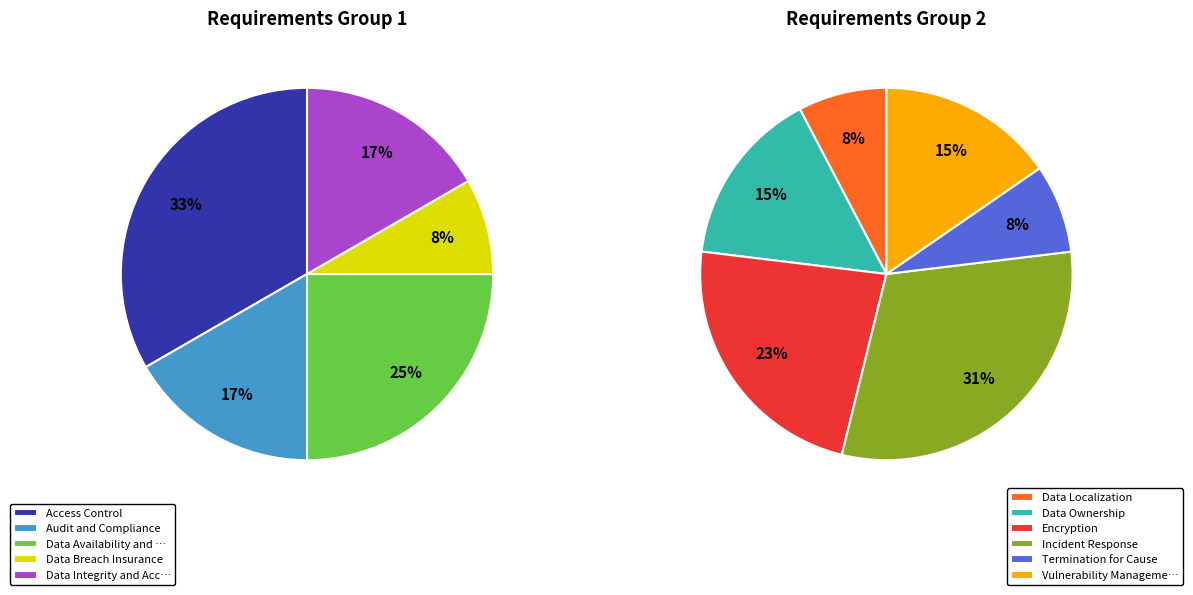

Which category has the smallest portion of the pie?

Data Breach Insurance